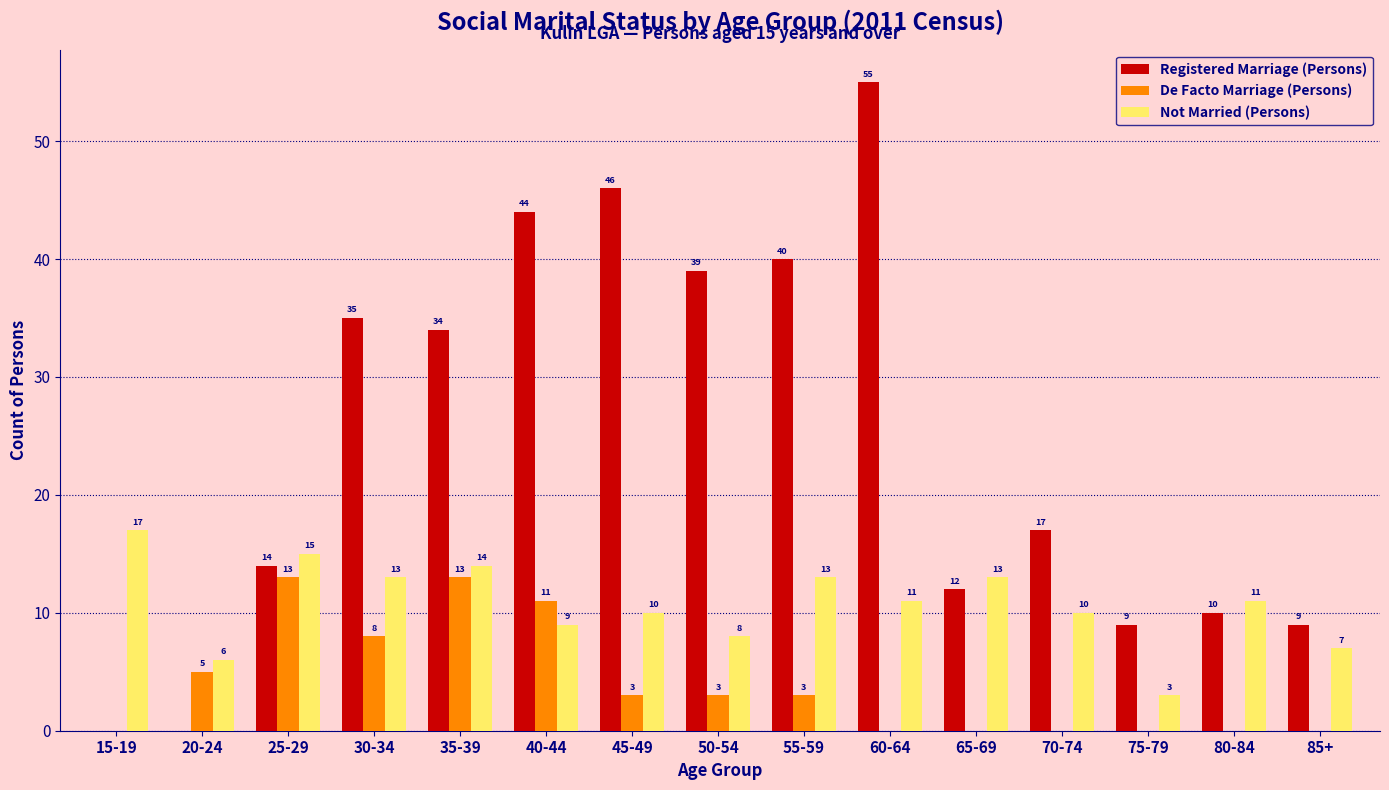

What is the difference between the Not Married (Persons) values at 75-79 and 35-39?

11